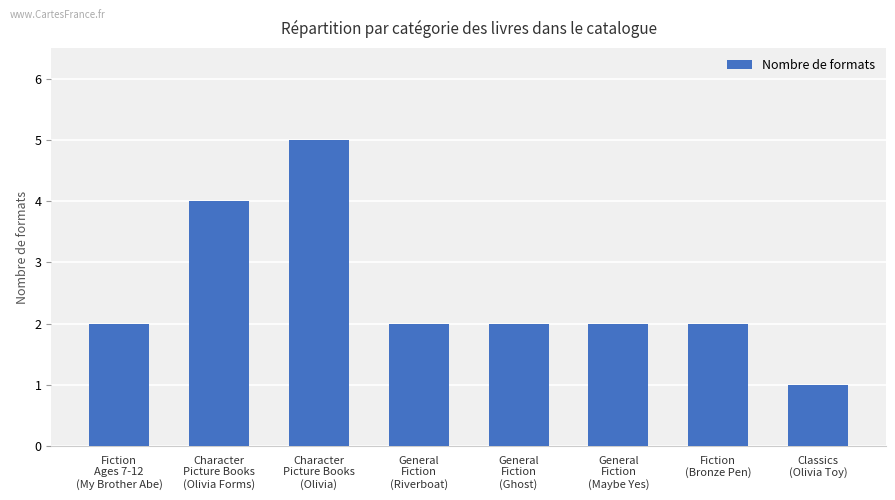

How many categories are shown in the chart?

8